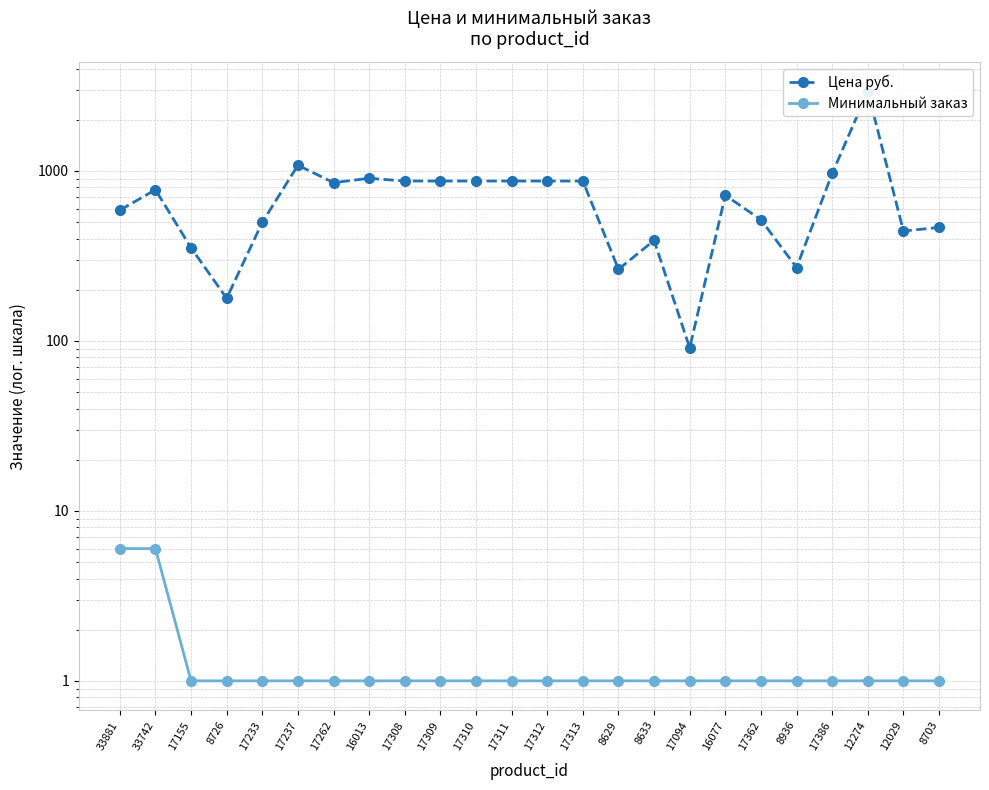

Reading left to right, what are all the values shown in this chart?

Цена руб.: 33881=587	33742=775	17155=353	8726=178	17233=498	17237=1080	17262=853	16013=905	17308=872	17309=872	17310=872	17311=872	17312=872	17313=872	8629=264	8633=390	17094=91	16077=719	17362=516	8936=270	17386=966	12274=2935	12029=443	8703=465
Минимальный заказ: 33881=6	33742=6	17155=1	8726=1	17233=1	17237=1	17262=1	16013=1	17308=1	17309=1	17310=1	17311=1	17312=1	17313=1	8629=1	8633=1	17094=1	16077=1	17362=1	8936=1	17386=1	12274=1	12029=1	8703=1